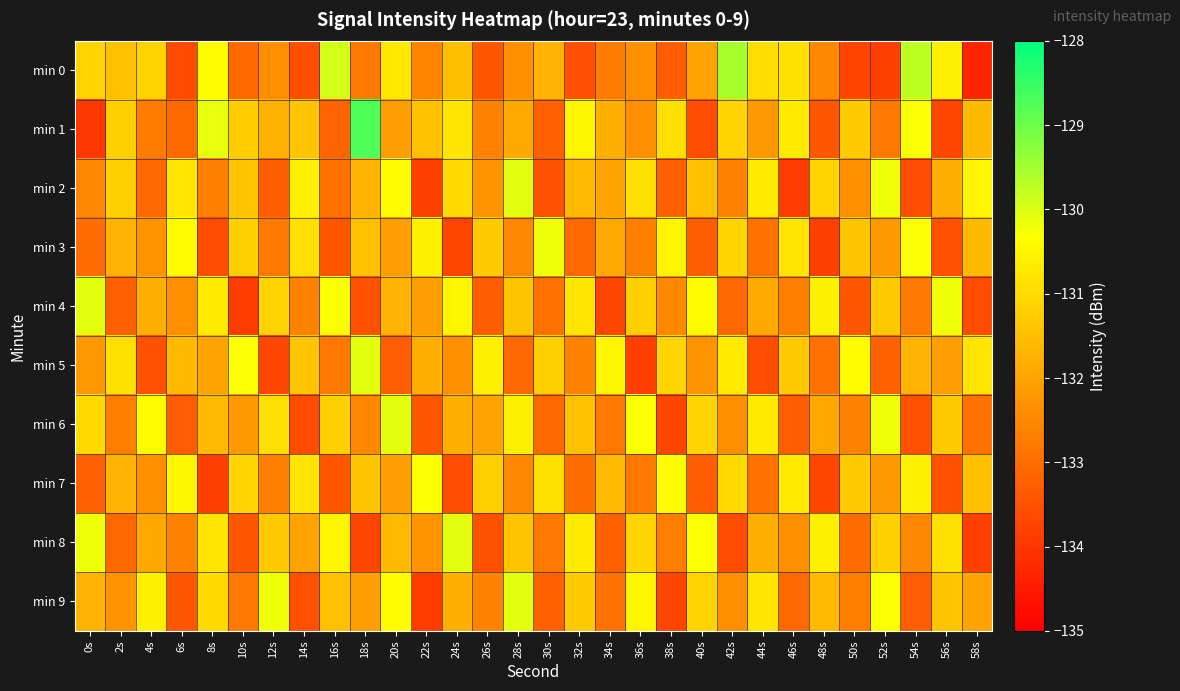

At which category does the chart reach its minimum across all series?

58s